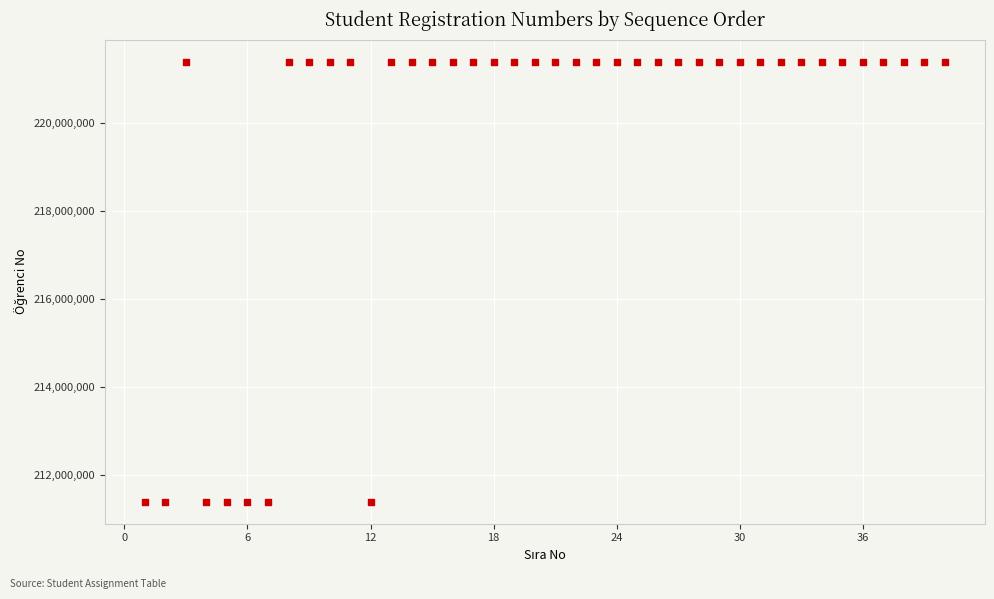

What is the range of X values (max minus min)?

39